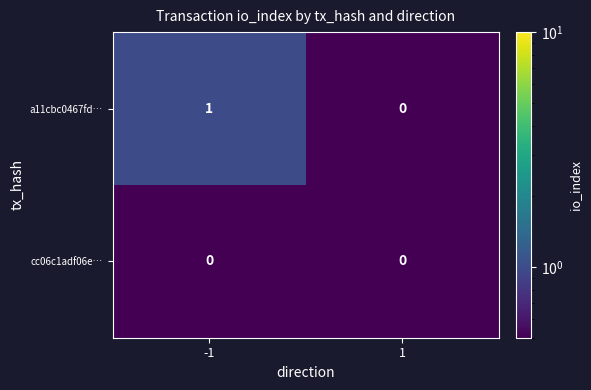

At -1, list the series in order from largest to smallest.

a11cbc0467fd…, cc06c1adf06e…